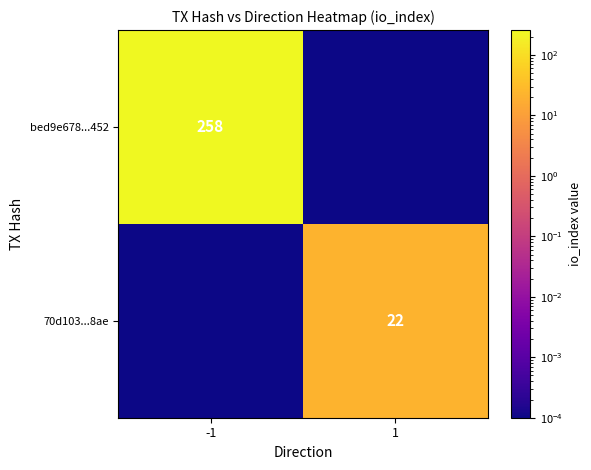

Between -1 and 1, which series saw the biggest shift?

bed9e678...452